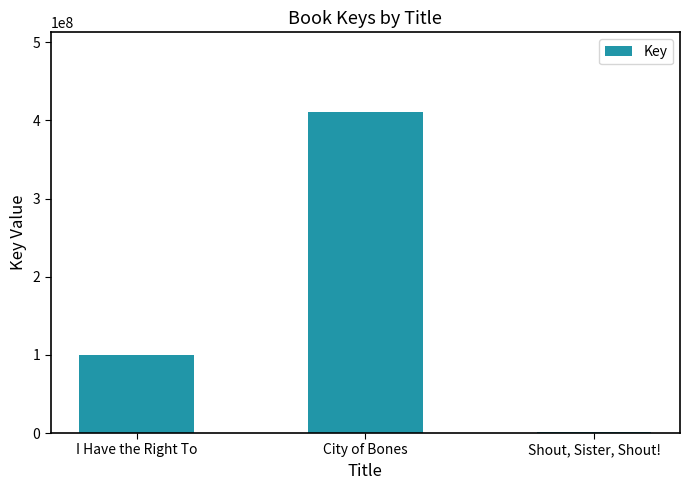

What is the change in value from I Have the Right To to City of Bones?

+309886980